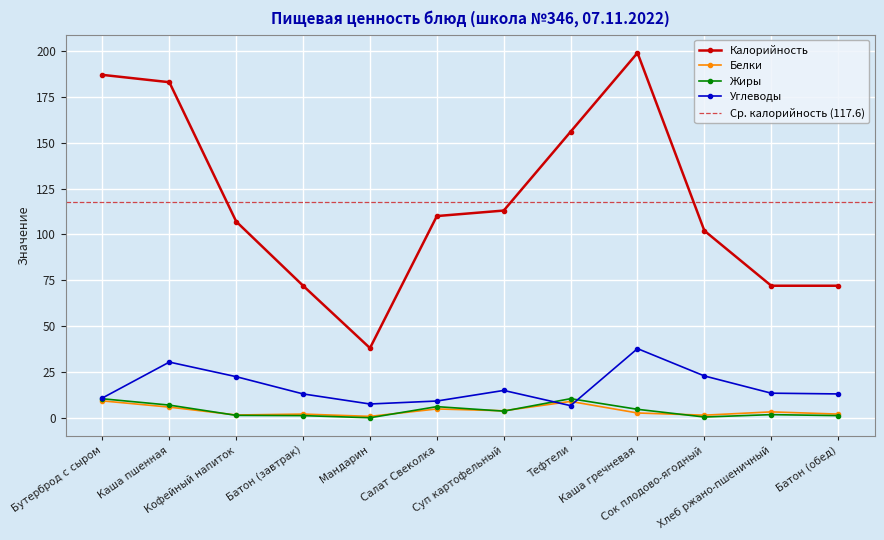

What is the total value across all series at Каша пшенная?

226.1